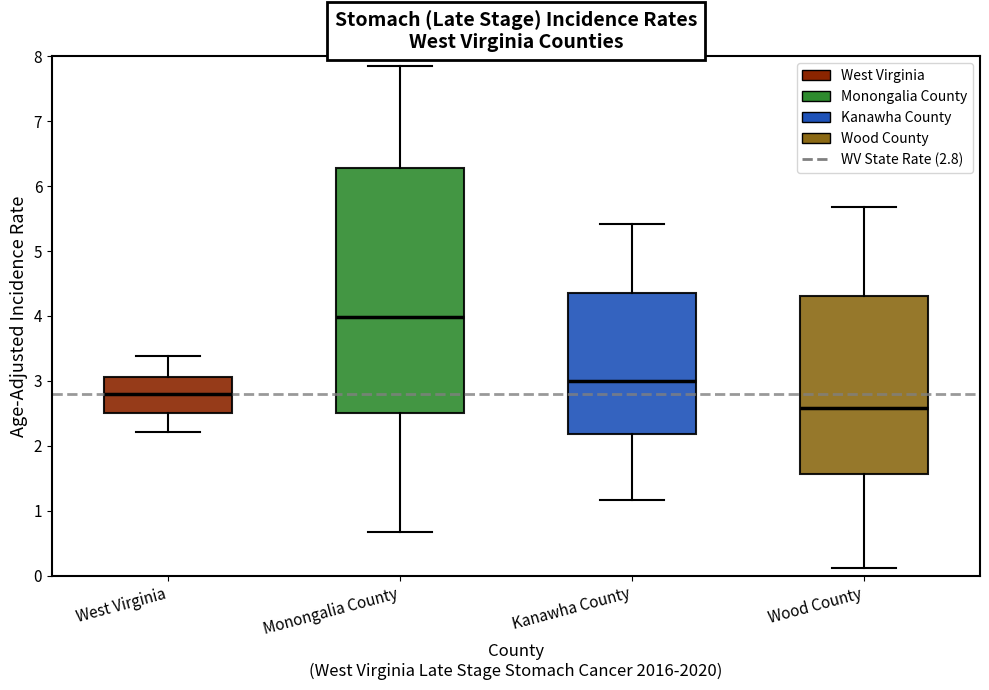

Reading left to right, transcribe this box plot: for each box, give where its median line is, the range the box spans, and where its two whiskers end, as read against the y-axis. The values are not printed on the chart, so give them approximately, as read against the axis.

West Virginia: median 2.8, box 2.5 to 3.1, whiskers 2.2 to 3.4
Monongalia County: median 4.0, box 2.5 to 6.3, whiskers 0.7 to 7.8
Kanawha County: median 3.0, box 2.2 to 4.4, whiskers 1.2 to 5.4
Wood County: median 2.6, box 1.6 to 4.3, whiskers 0.1 to 5.7